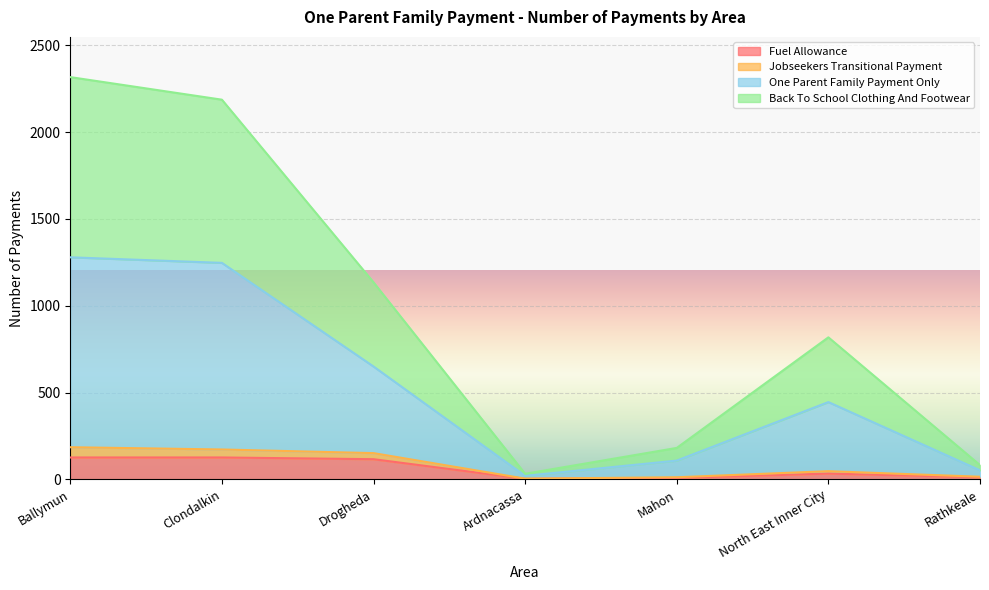

What are all the series names shown in the legend?

Fuel Allowance, Jobseekers Transitional Payment, One Parent Family Payment Only, Back To School Clothing And Footwear